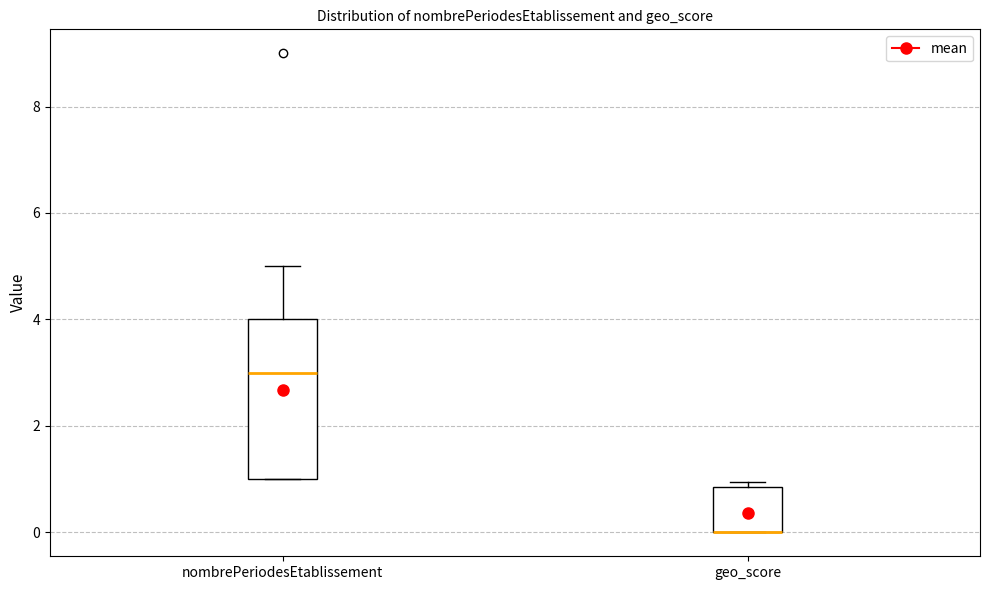

Which box is the tallest, from its lower edge to its upper edge?

nombrePeriodesEtablissement